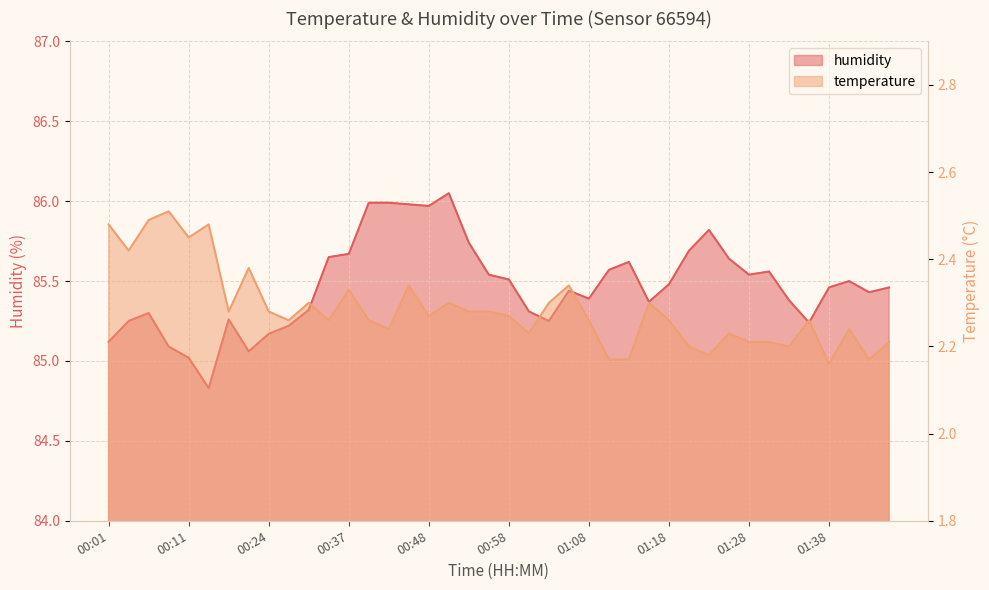

What is the approximate value of humidity at 00:51?

86.0